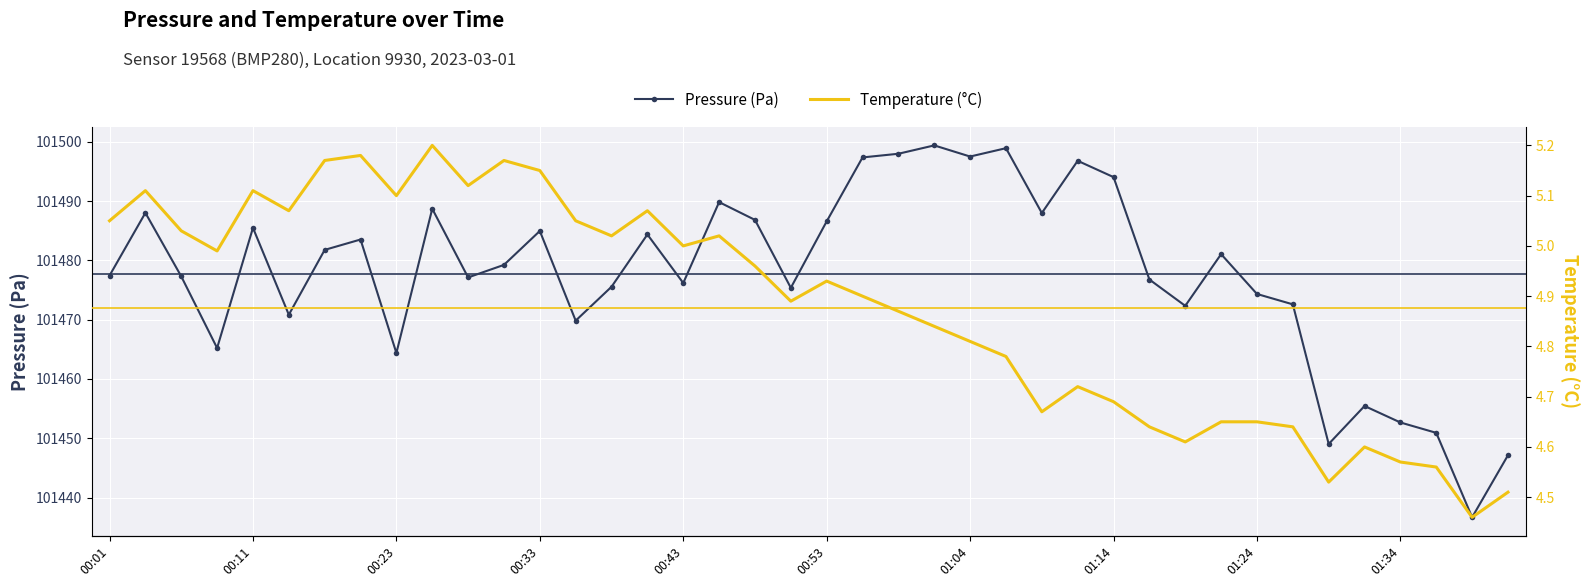

Is the value of Pressure (Pa) at 00:01 greater than the value of Temperature (°C) at 26?

Yes